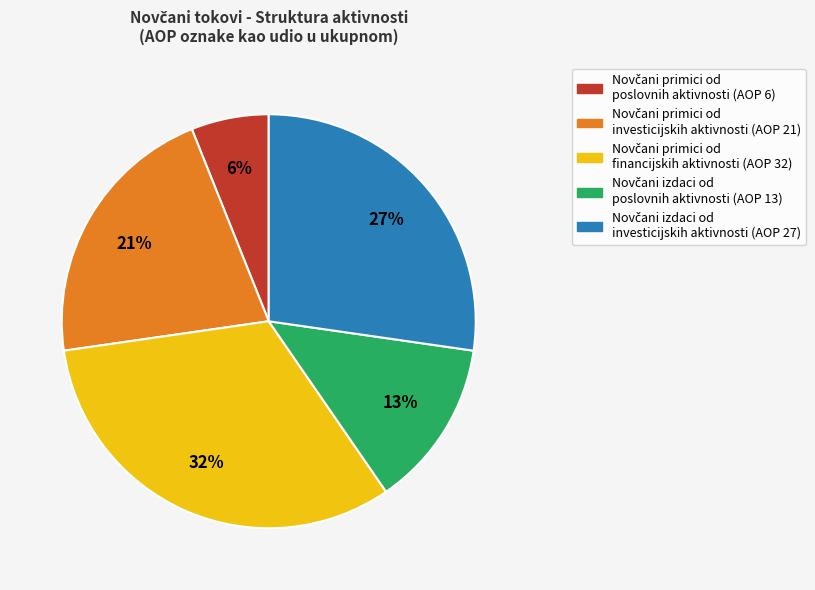

To the nearest percent, what is the difference between the largest and smallest slice percentages?

26%